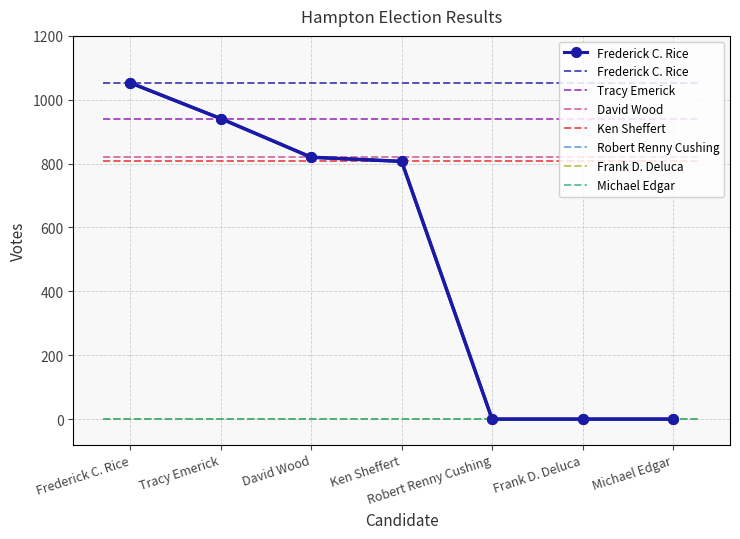

What is the maximum value shown in the chart?

1053